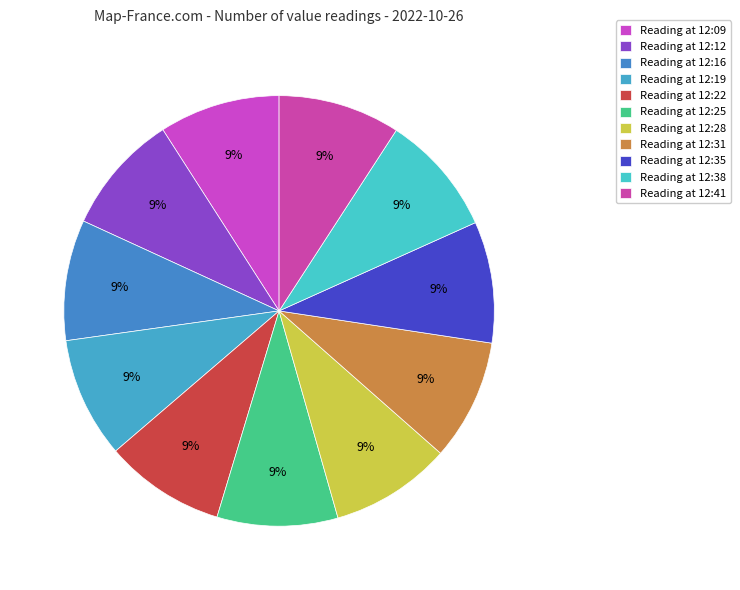

Count the number of slices in the pie.

11